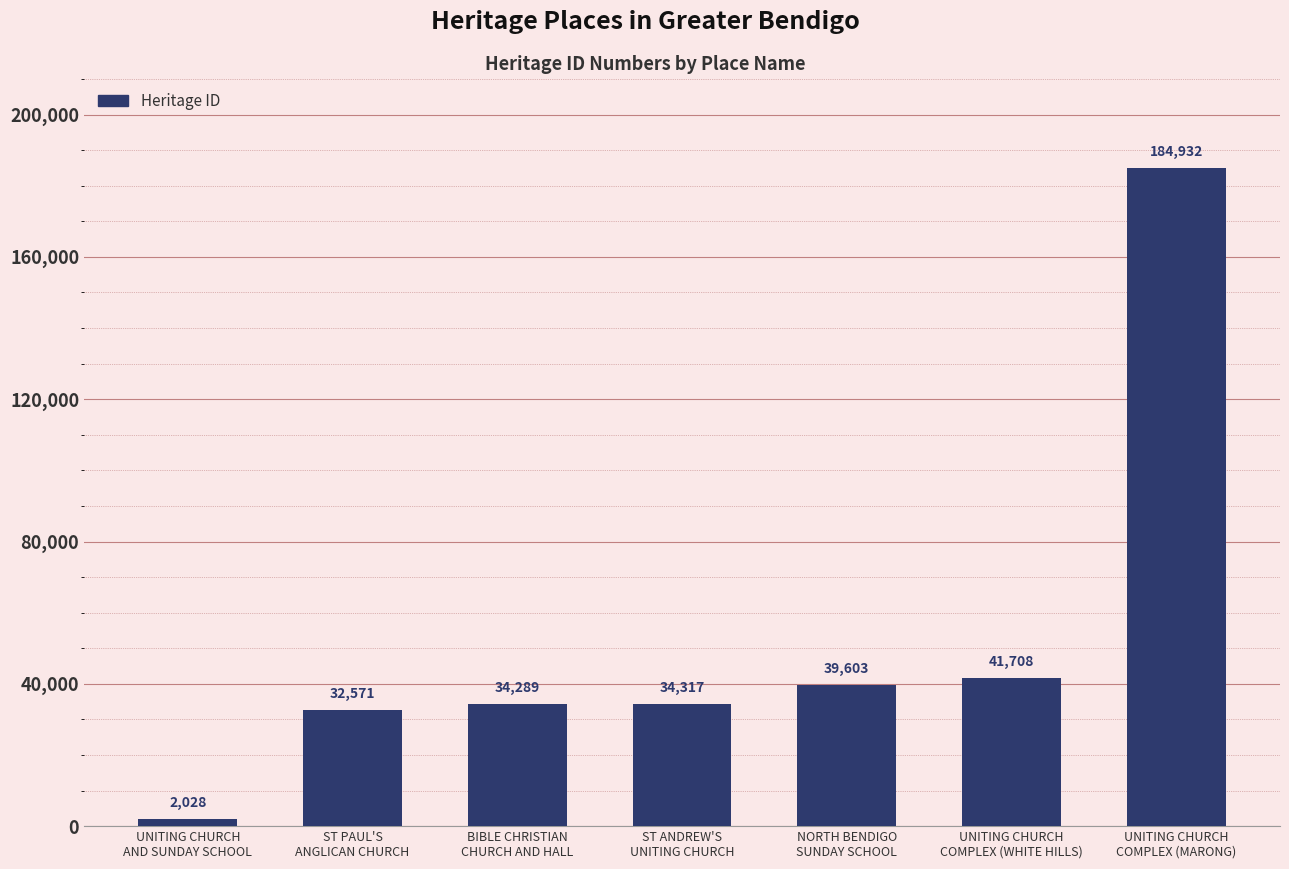

Which label corresponds to the smallest value in the chart?

UNITING CHURCH
AND SUNDAY SCHOOL